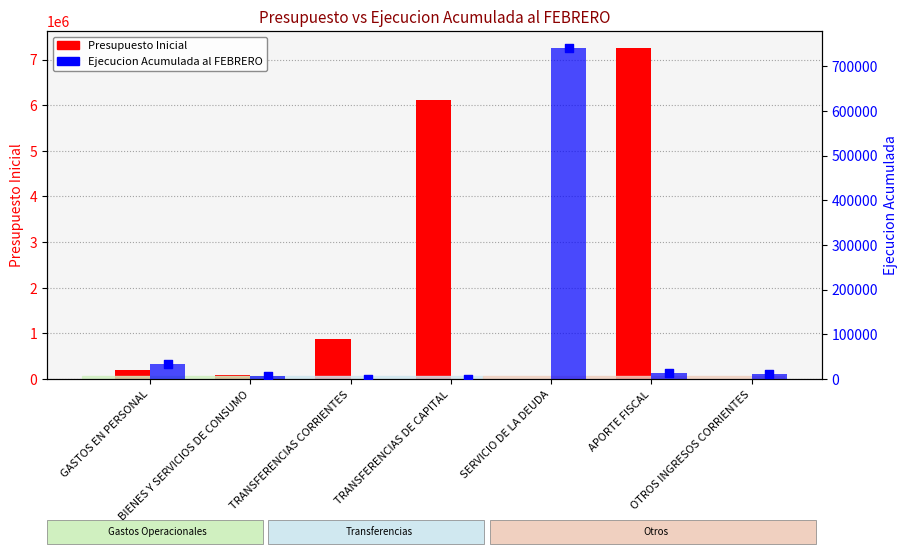

Which series has the largest total across all categories?

Presupuesto Inicial